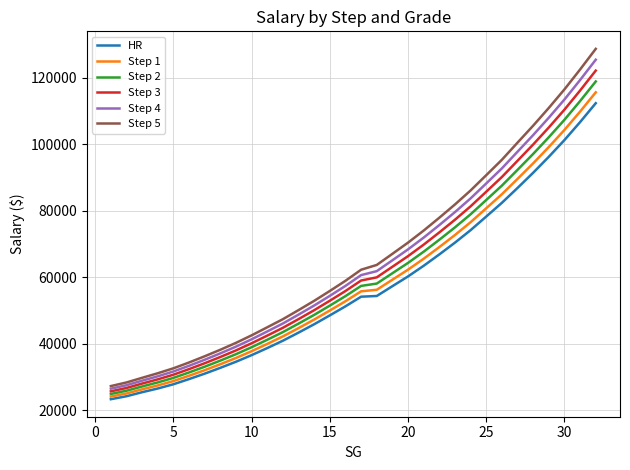

What is the maximum value for Step 3?

122131